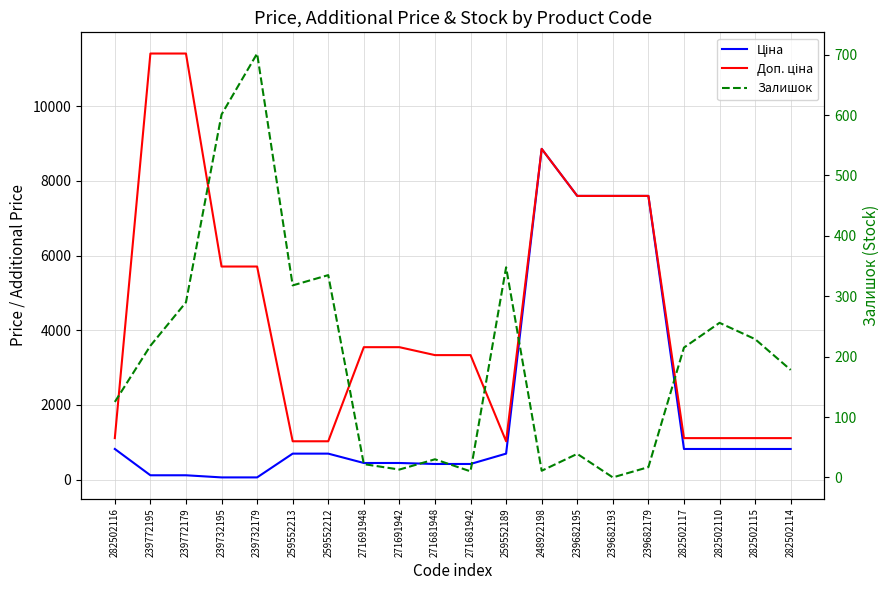

The value of Залишок at 271681942 is 10.0. True or false?

True